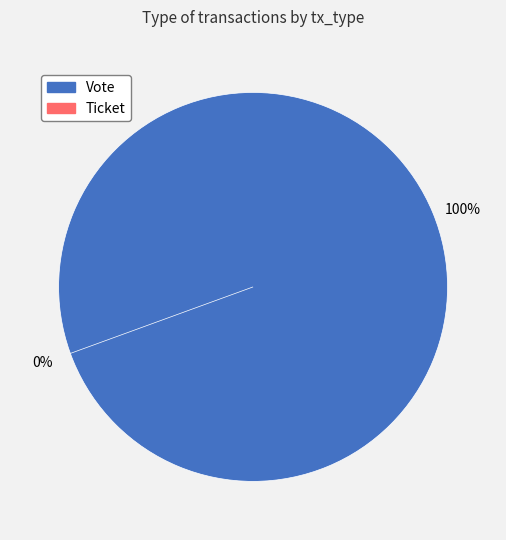

What percentage is the Vote slice, to the nearest percent?

100%